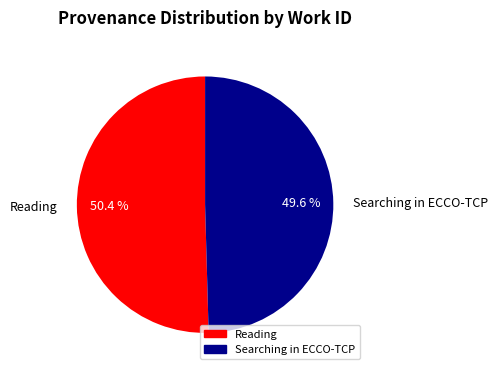

To the nearest percent, what percentage of the pie is Reading?

50%